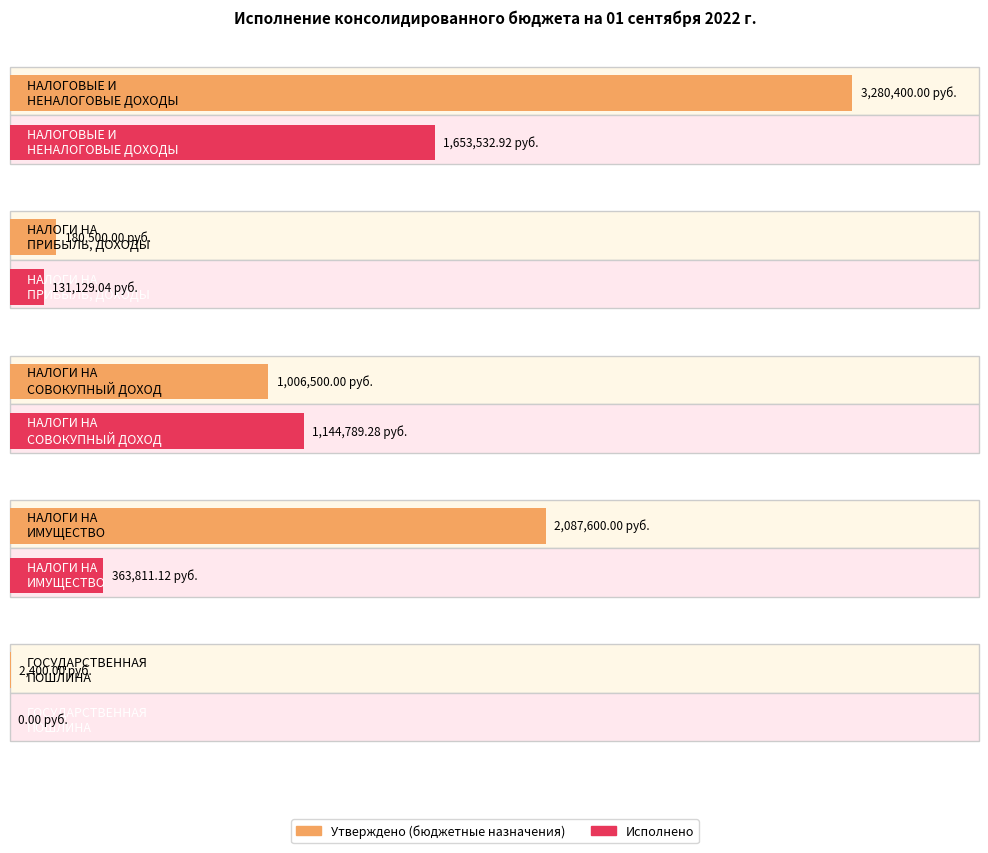

The Утверждено series shows 2400.0 at ГОСУДАРСТВЕННАЯ
ПОШЛИНА. True or false?

True